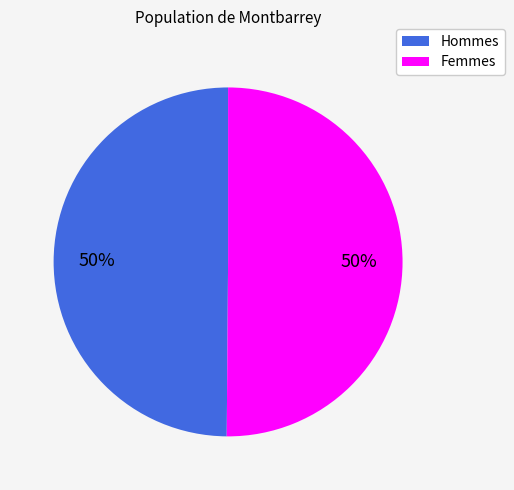

To the nearest percent, what is the average slice percentage?

50%